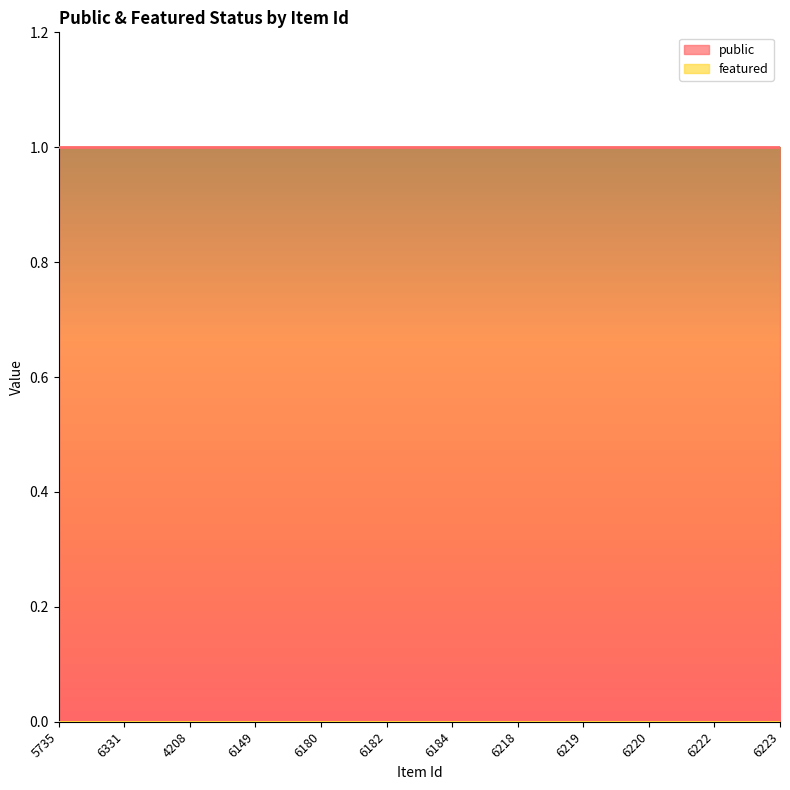

What are all the series names shown in the legend?

public, featured